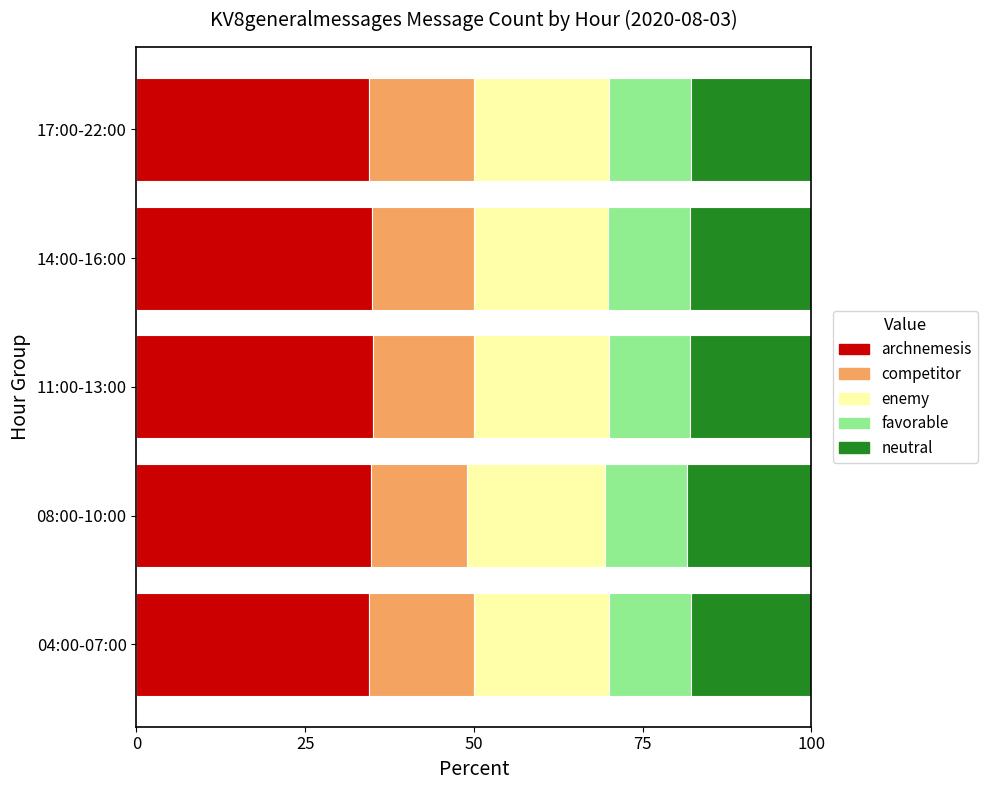

What is the highest value of the archnemesis series?

35.0